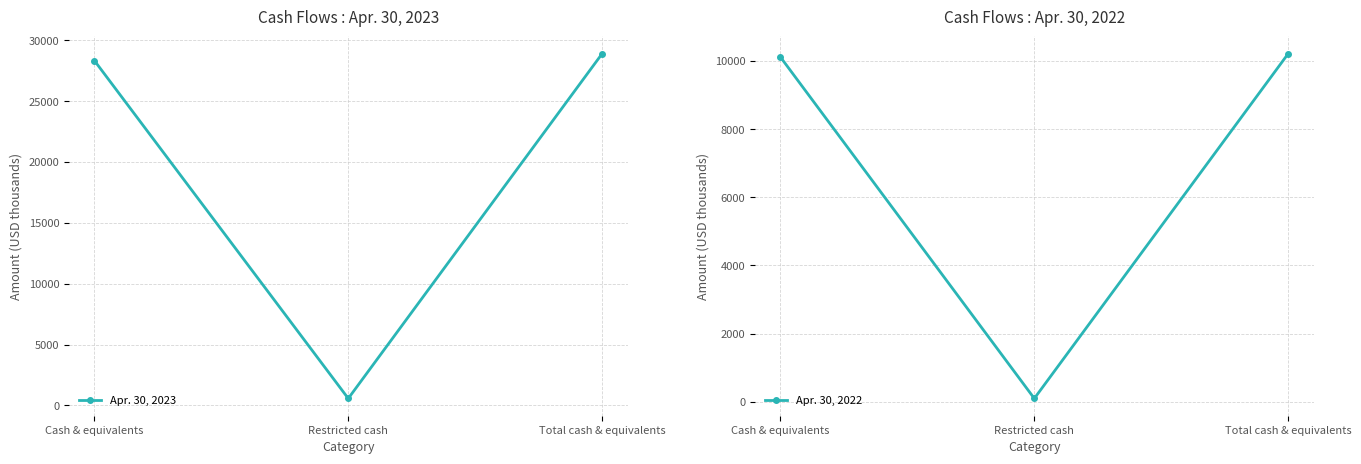

What is the label of the 3rd point from the left?

Total cash & equivalents